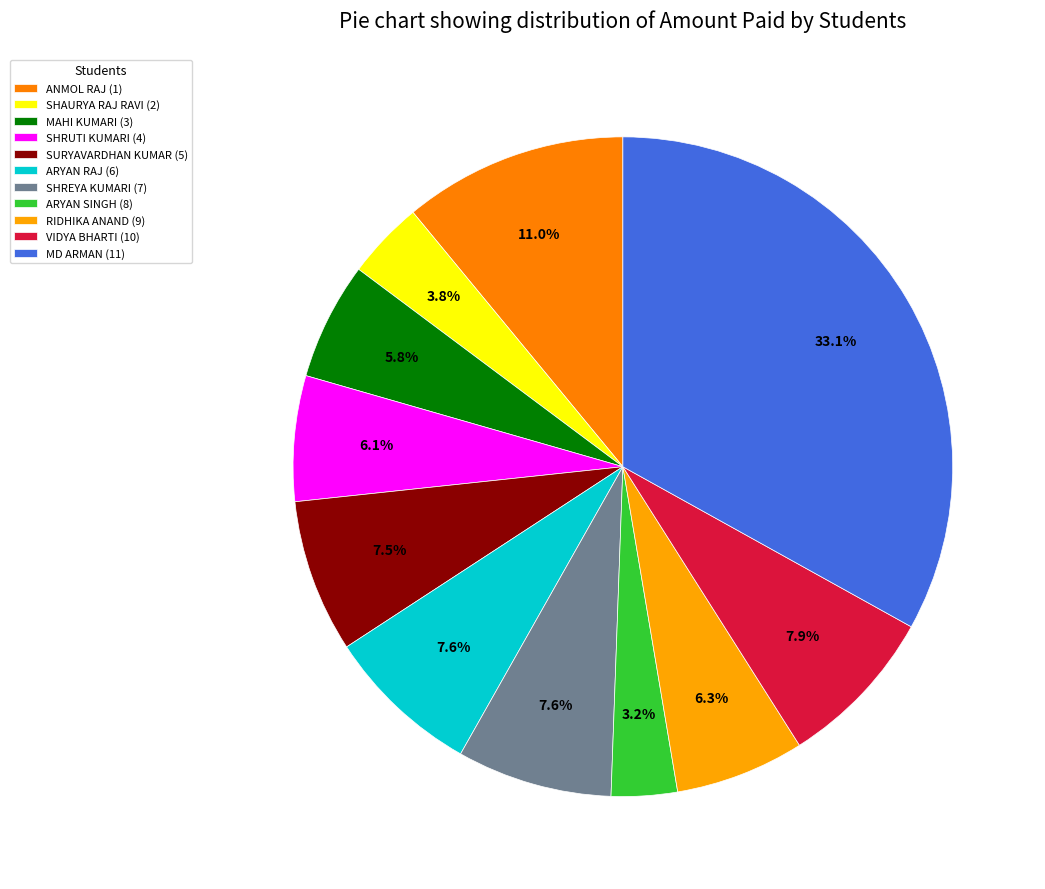

Combined, do MD ARMAN (11) and SHREYA KUMARI (7) account for over 50%?

No